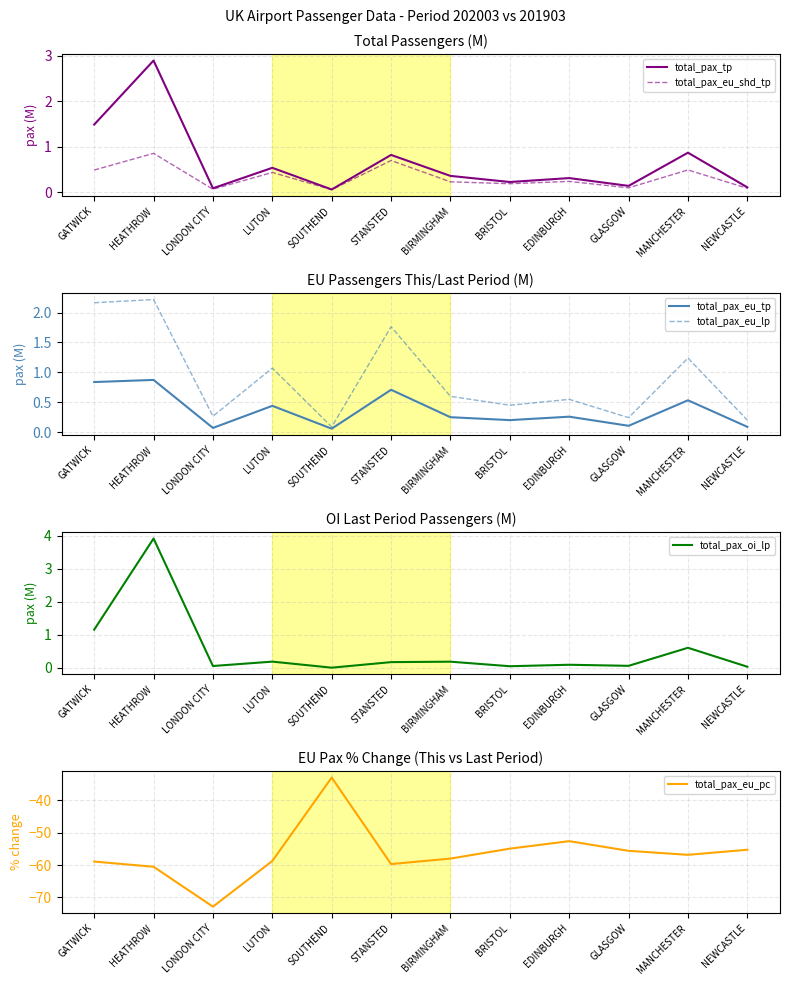

Reading right to left, transcribe all the data shown in this chart.

total_pax_tp: 0.1	0.9	0.1	0.3	0.2	0.4	0.8	0.1	0.5	0.1	2.9	1.5
total_pax_eu_shd_tp: 0.1	0.5	0.1	0.2	0.2	0.2	0.7	0.1	0.4	0.1	0.9	0.5
total_pax_eu_tp: 0.1	0.5	0.1	0.3	0.2	0.3	0.7	0.1	0.4	0.1	0.9	0.8
total_pax_eu_lp: 0.2	1.2	0.2	0.6	0.5	0.6	1.8	0.1	1.1	0.3	2.2	2.2
total_pax_oi_lp: 0.0	0.6	0.1	0.1	0.1	0.2	0.2	0.0	0.2	0.1	3.9	1.2
total_pax_eu_pc: -55.3	-56.9	-55.6	-52.6	-54.9	-58.0	-59.7	-33.0	-58.8	-72.9	-60.5	-58.9